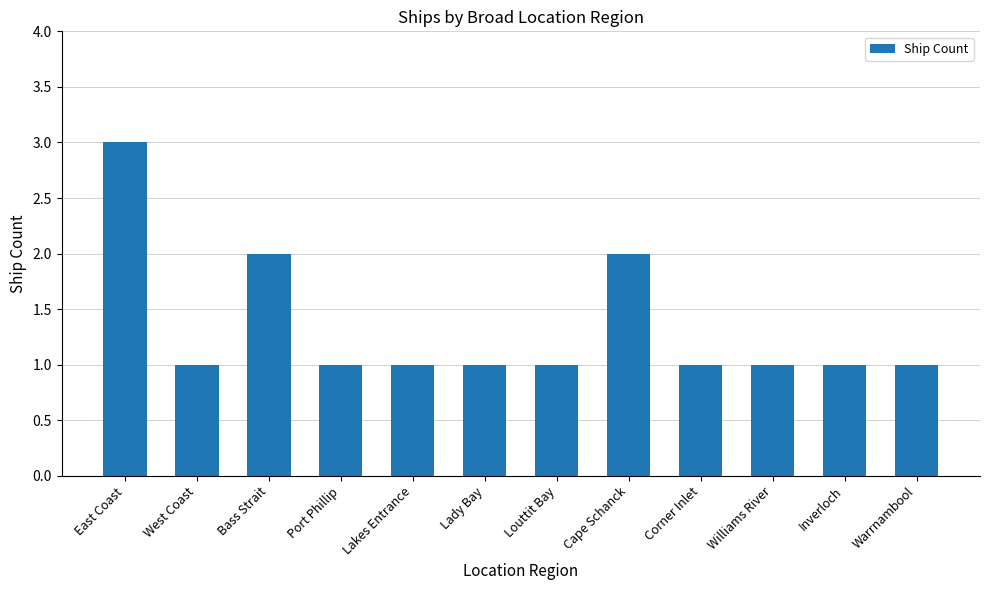

How many series are shown in this chart?

1